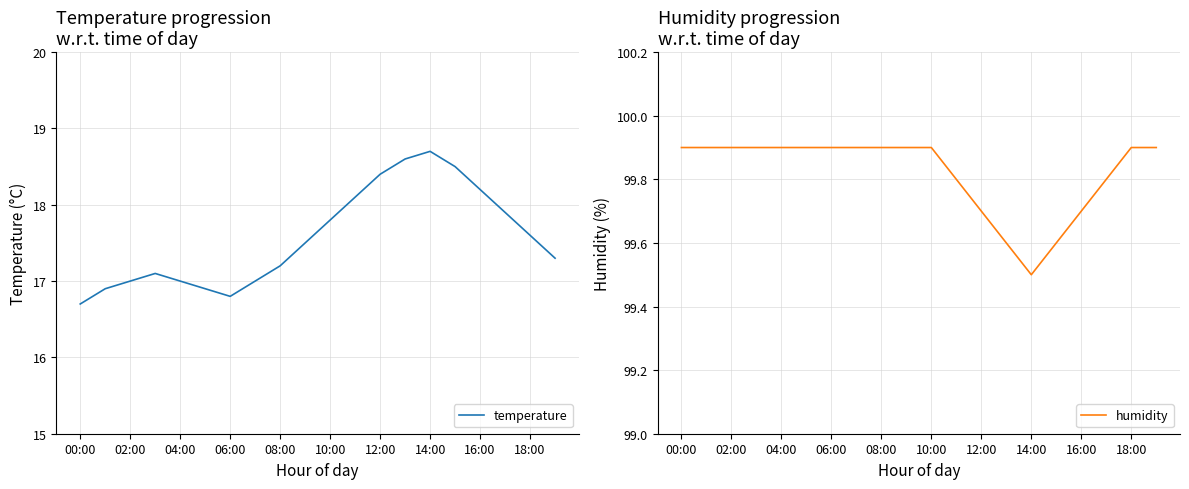

At how many categories does at least one series exceed 56?

20